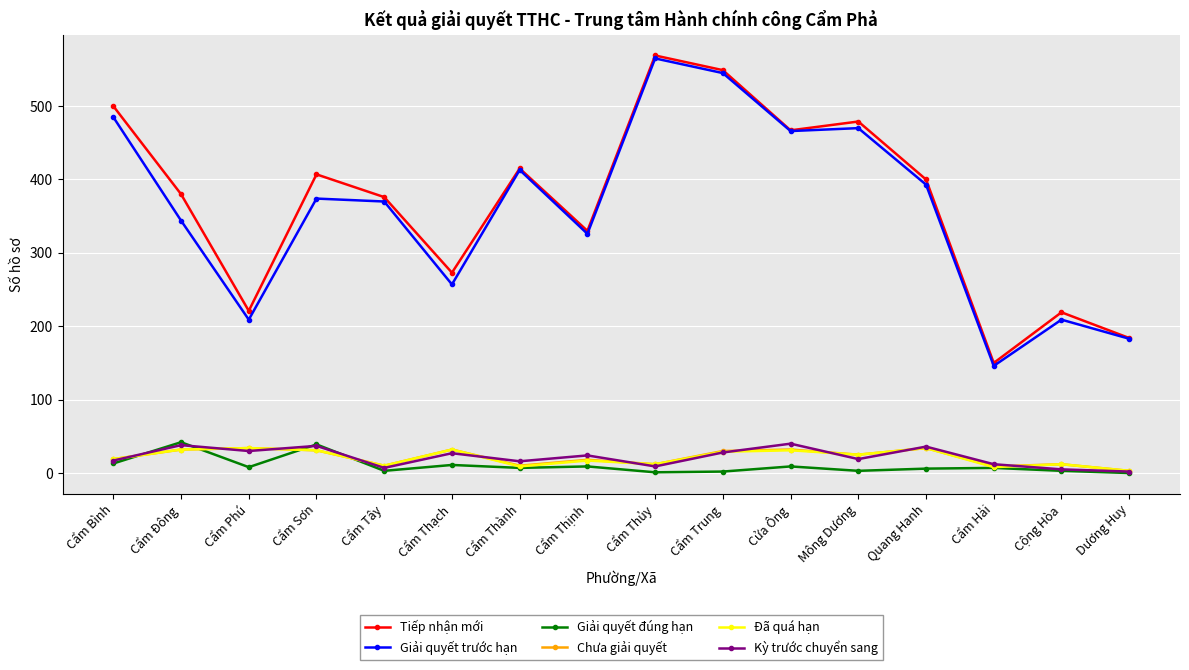

How many lines are shown in the chart?

6